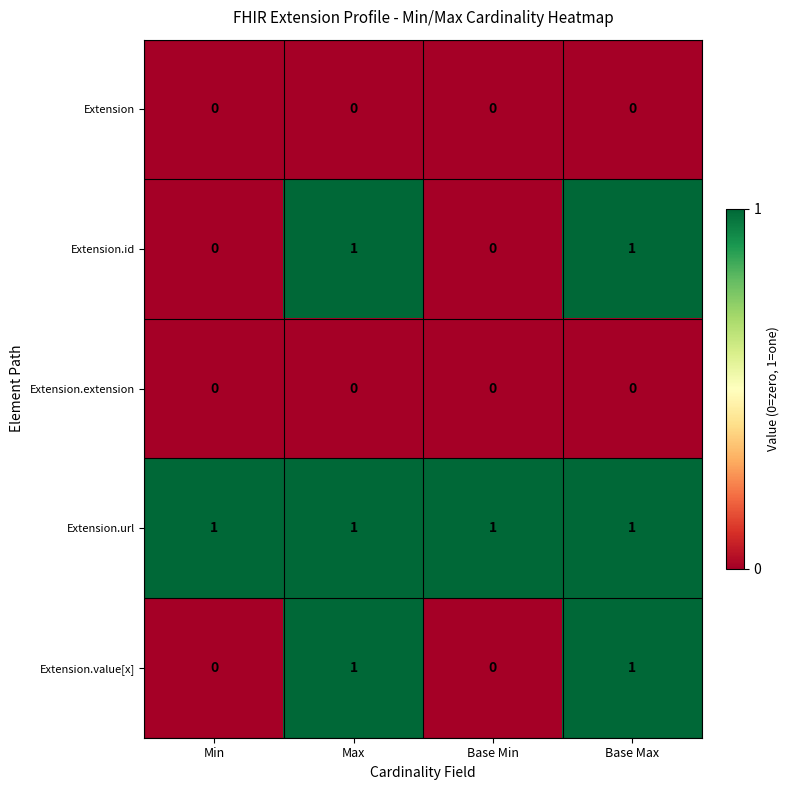

At how many categories does at least one series exceed 0?

4